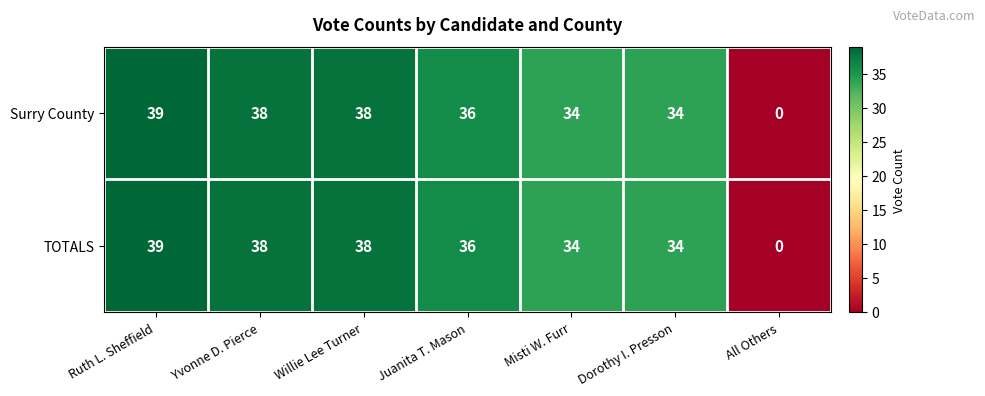

What is the maximum value for TOTALS?

39